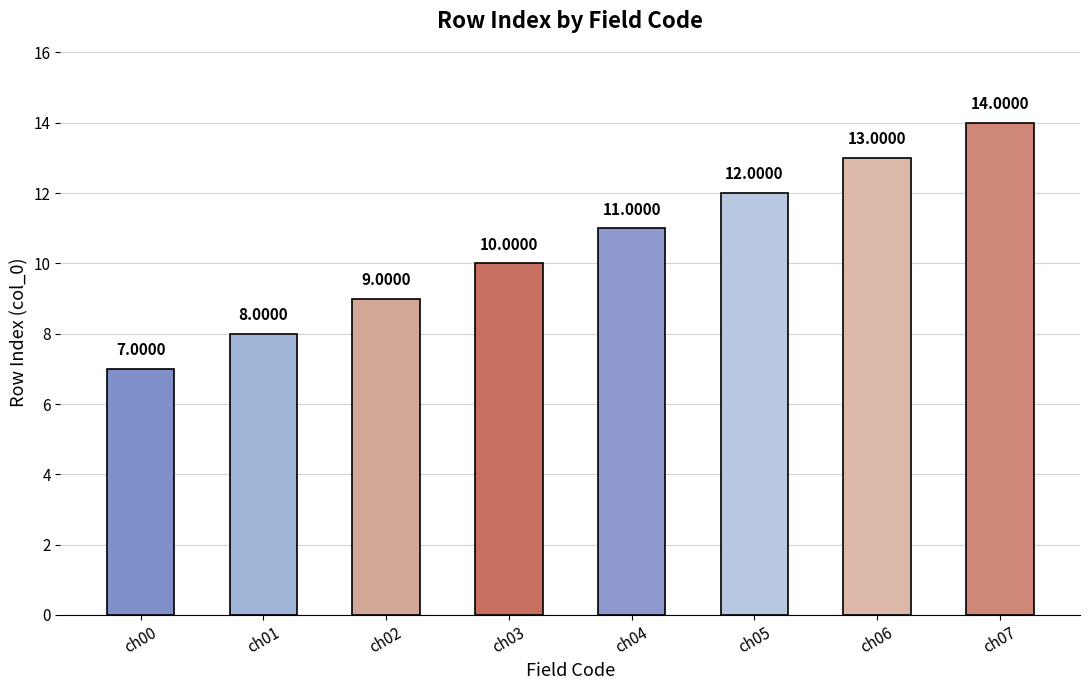

How many values are below 11?

4